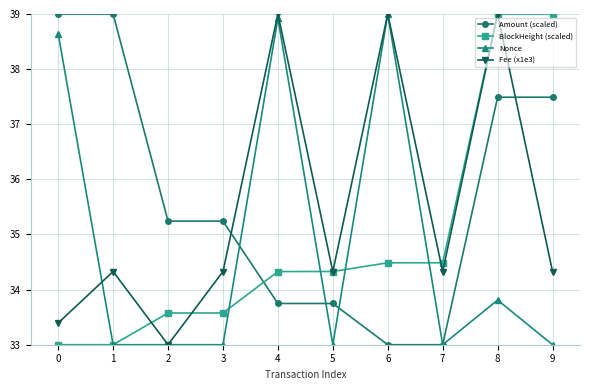

Does the chart have visible grid lines?

Yes